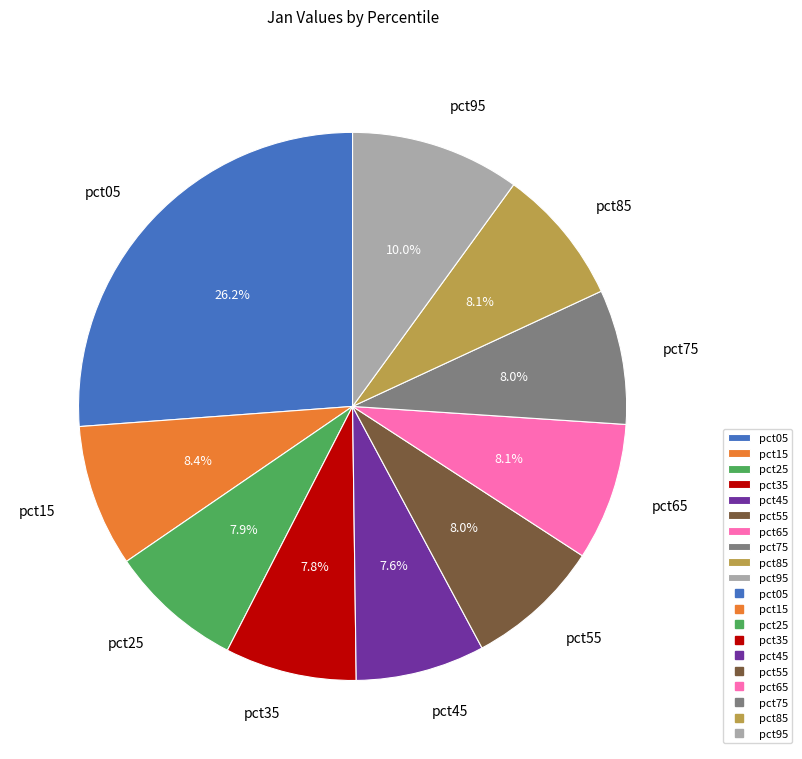

Is the sum of pct55 and pct05 greater than half?

No